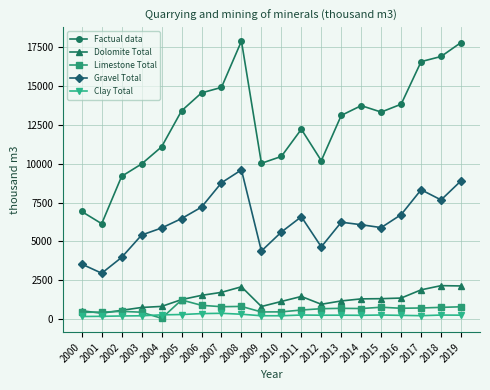

What is the value of the Dolomite Total point at the 7th from the left?

1518.0